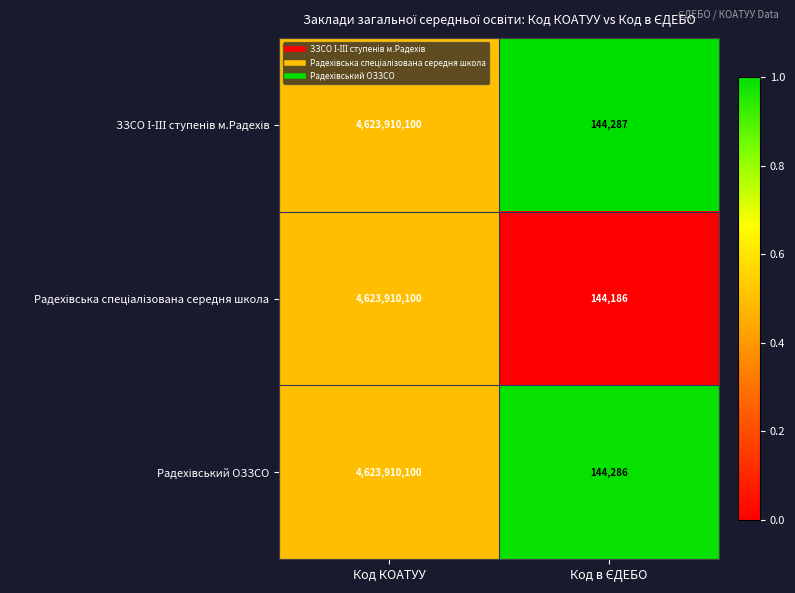

What is the total value across all series at Код КОАТУУ?

13871730300